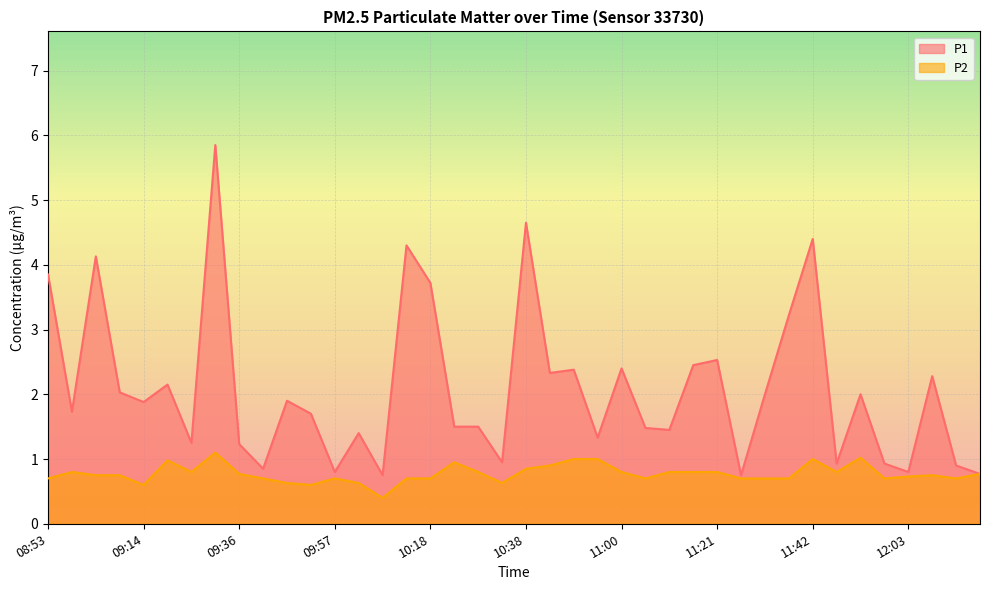

What are all the series names shown in the legend?

P1, P2